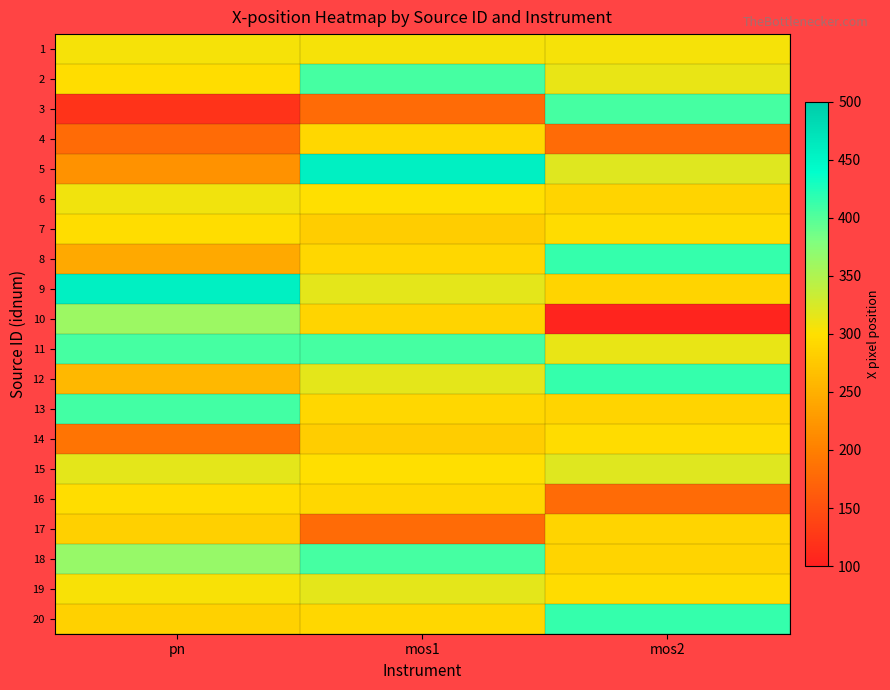

Reading right to left, what are all the values shown in this chart?

1: mos2=305.5	mos1=305.5	pn=305.5
2: mos2=312.7	mos1=406.3	pn=297.3
3: mos2=406.4	mos1=179.1	pn=121.0
4: mos2=179.0	mos1=292.2	pn=179.0
5: mos2=319.1	mos1=457.5	pn=219.7
6: mos2=288.6	mos1=299.4	pn=309.0
7: mos2=296.0	mos1=281.2	pn=298.2
8: mos2=415.2	mos1=291.9	pn=243.3
9: mos2=287.7	mos1=316.4	pn=457.7
10: mos2=105.2	mos1=287.7	pn=361.0
11: mos2=312.7	mos1=406.3	pn=406.9
12: mos2=415.2	mos1=316.4	pn=258.0
13: mos2=288.6	mos1=291.9	pn=408.7
14: mos2=296.0	mos1=281.2	pn=187.5
15: mos2=319.1	mos1=299.4	pn=316.0
16: mos2=179.0	mos1=292.2	pn=298.4
17: mos2=287.7	mos1=179.1	pn=283.1
18: mos2=288.6	mos1=406.3	pn=364.9
19: mos2=296.0	mos1=316.4	pn=304.6
20: mos2=415.2	mos1=291.9	pn=284.9